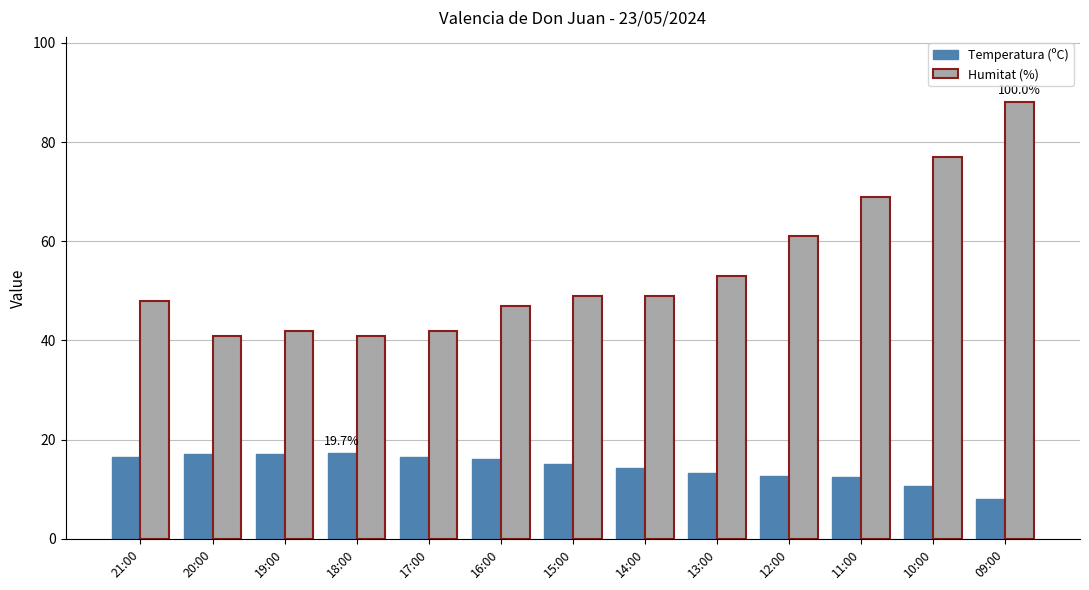

What is the difference between the highest and lowest values at 10:00?

66.4